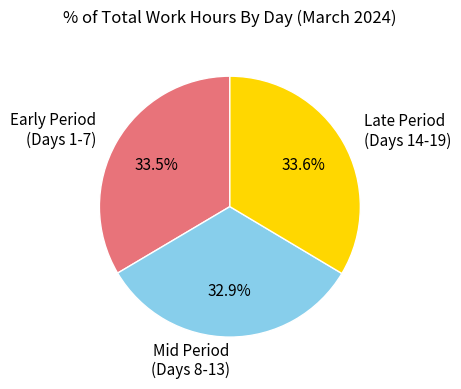

To the nearest percent, what is the difference between the largest and smallest slice percentages?

1%